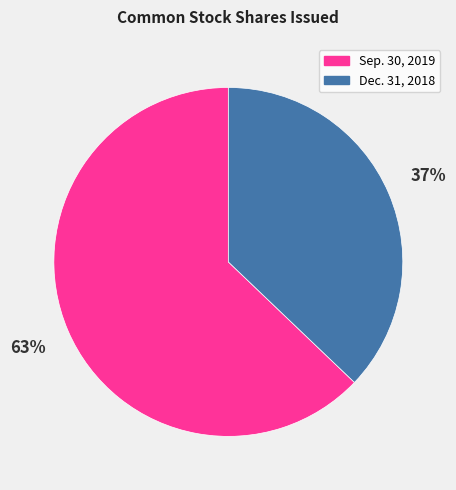

Approximately how many times larger is the value at Dec. 31, 2018 compared to Sep. 30, 2019?

0.6